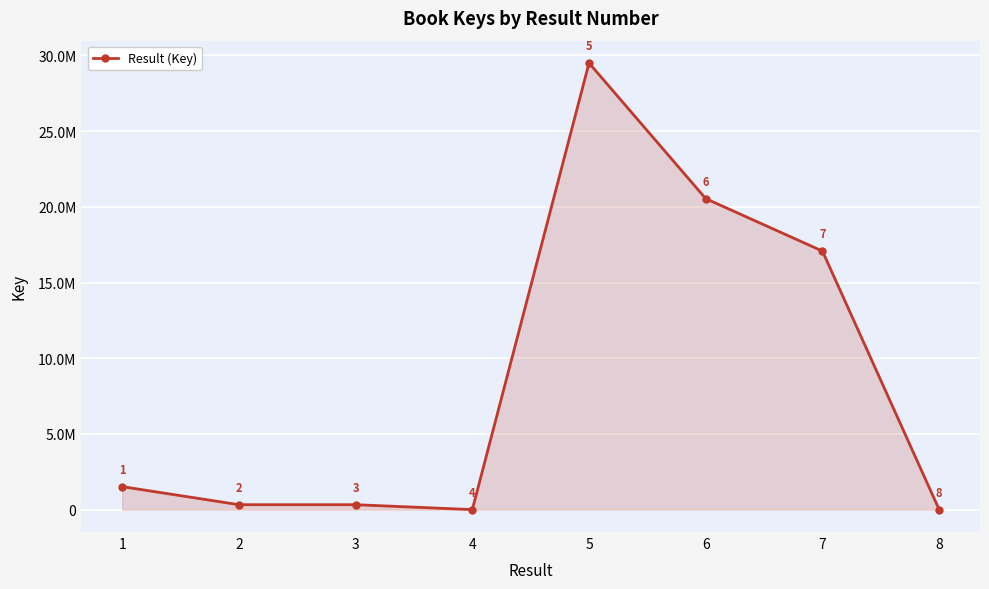

Rank the categories by value from highest to lowest.

5, 6, 7, 1, 3, 2, 8, 4